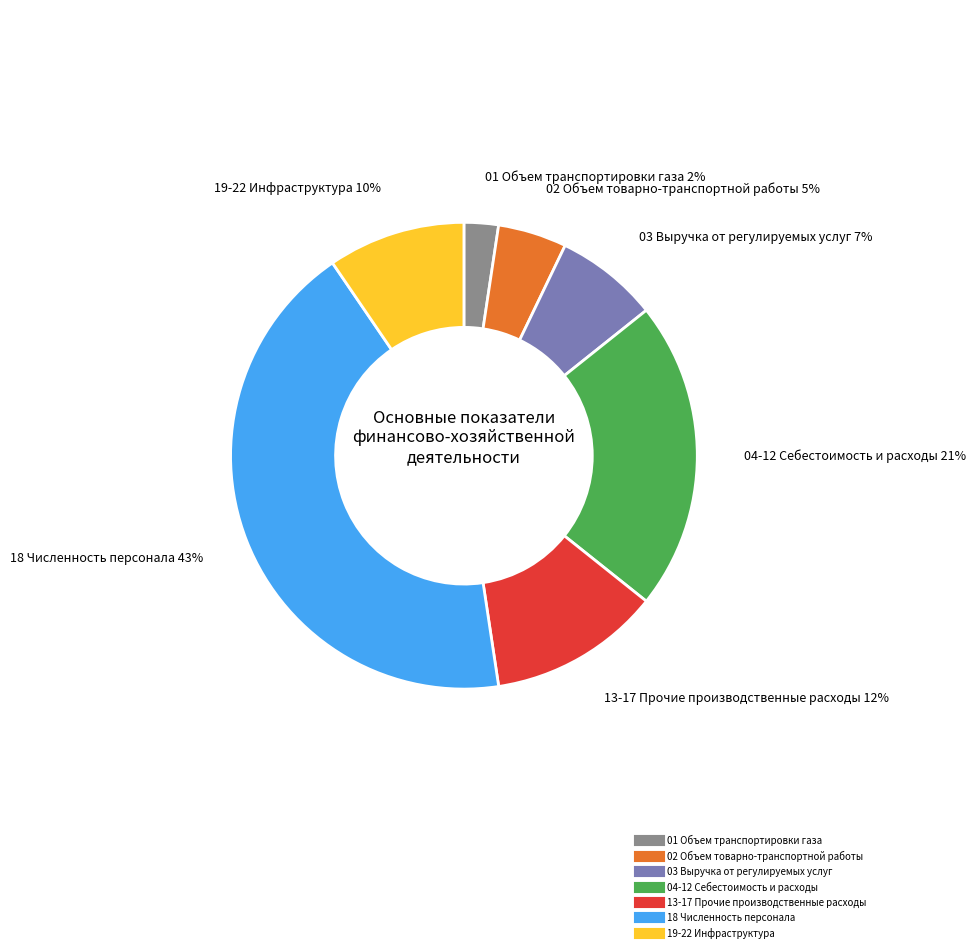

To the nearest percent, what is the average slice percentage?

14%